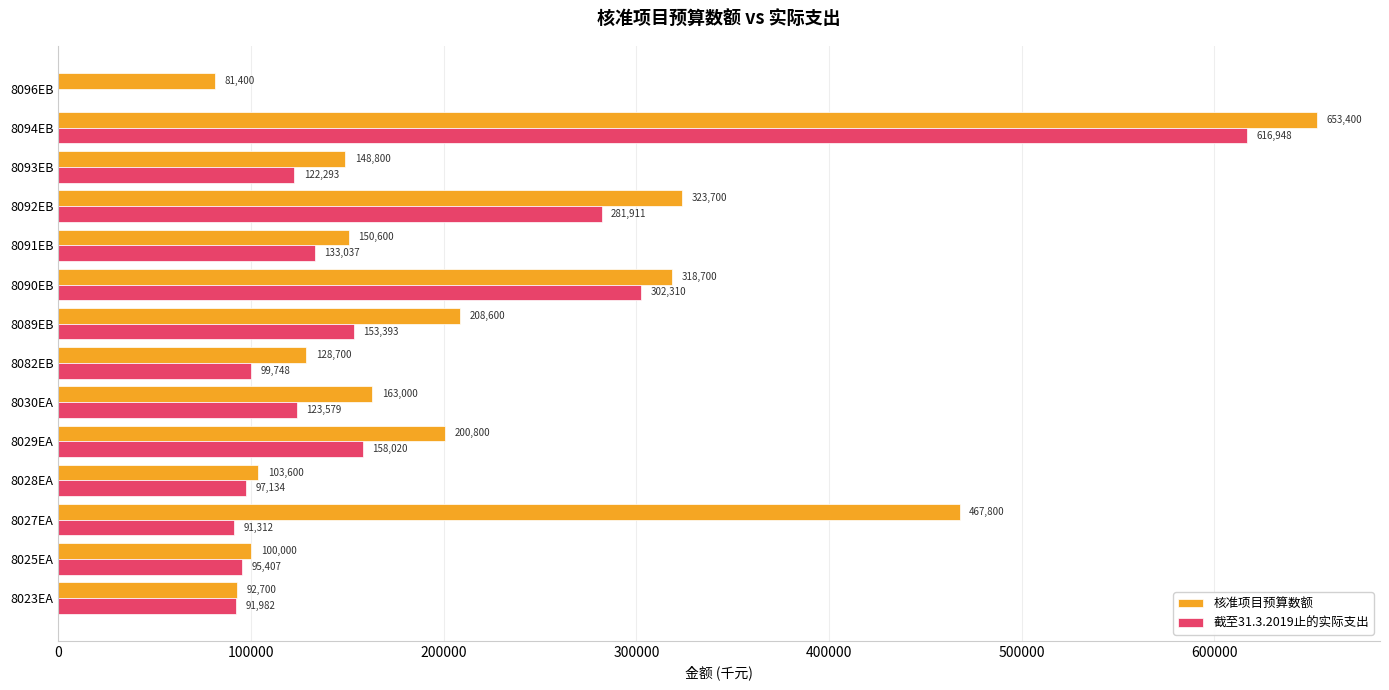

What is the sum of the 核准项目预算数额 values at 8029EA and 8082EB?

329500